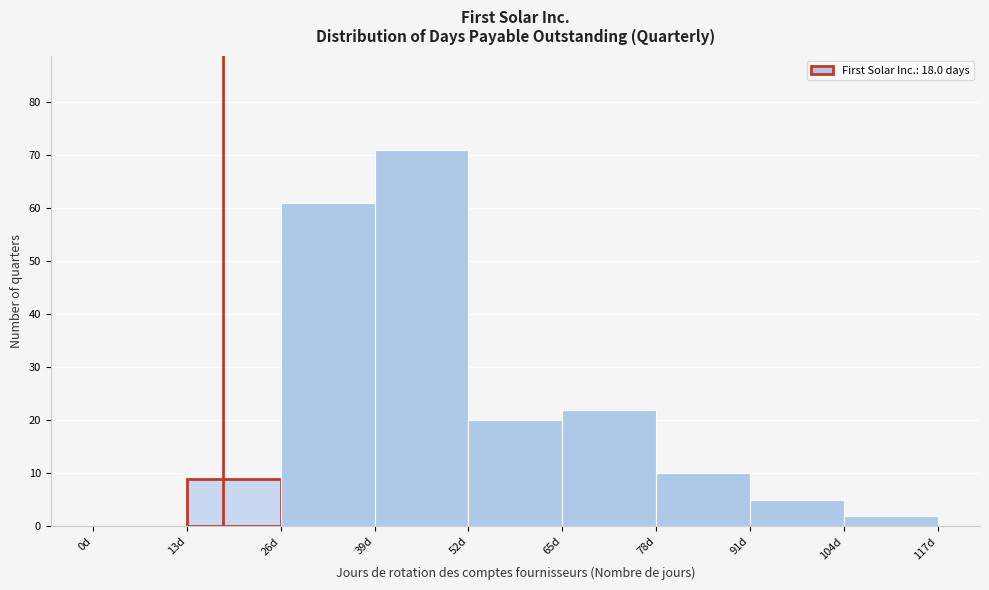

Reading left to right, transcribe this chart: for each bar, give the range it covers on the x-axis and its height. Neither the bar edges nor the heights are printed on the chart, so give them approximately, as read against the axes.

0 to 13: 0
13 to 26: 9
26 to 39: 61
39 to 52: 71
52 to 65: 20
65 to 78: 22
78 to 91: 10
91 to 104: 5
104 to 117: 2